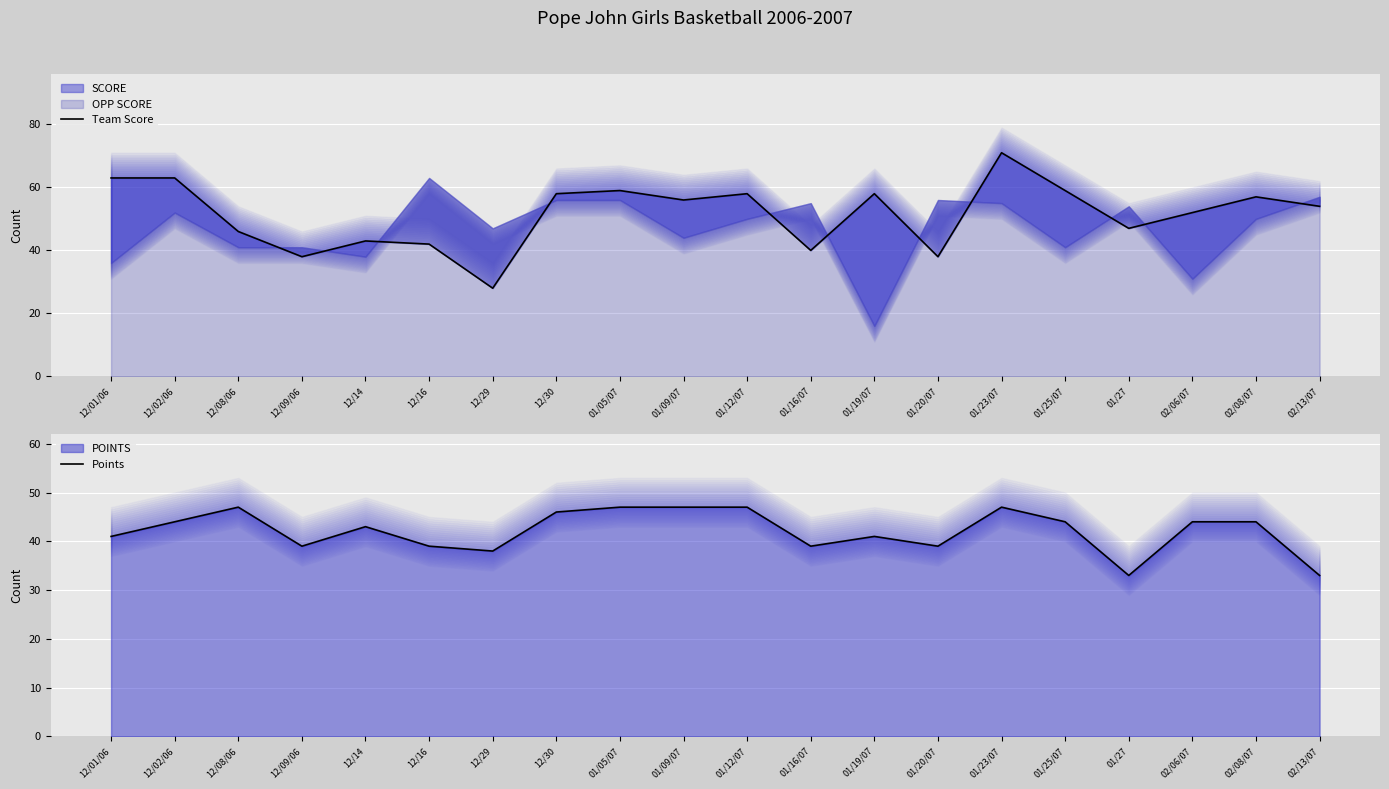

Rank the series by their maximum value, from lowest to highest.

Points, Team Score